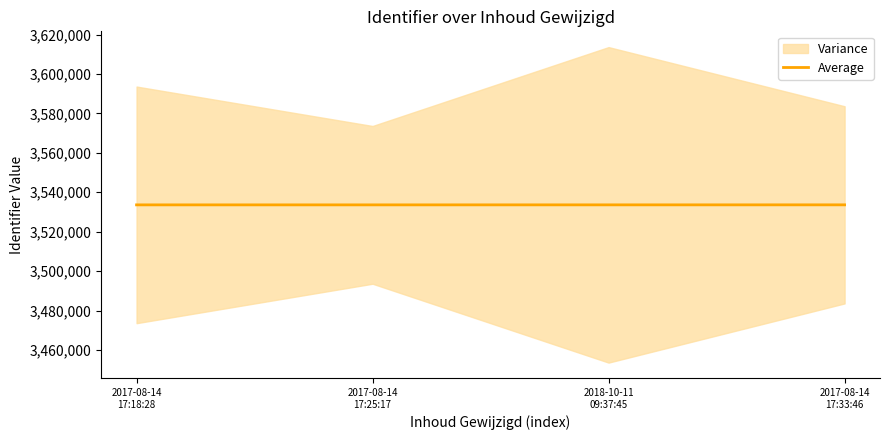

At which label does the data first exceed 3533628?

2017-08-14
17:33:46